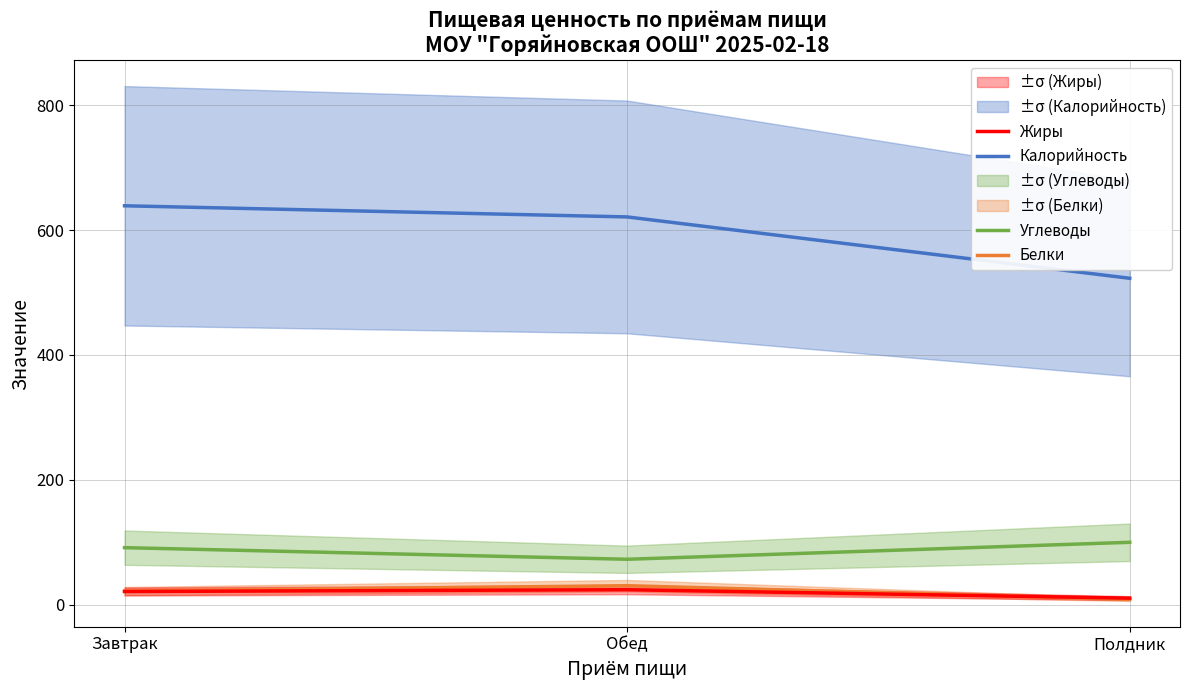

At Обед, list the series in order from smallest to largest.

Жиры, Белки, Углеводы, Калорийность